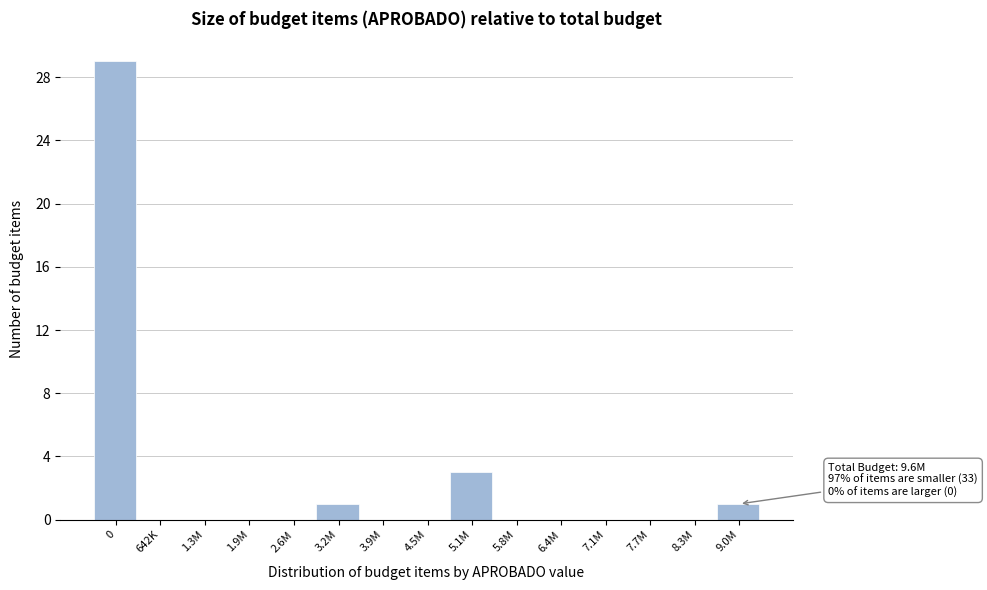

Reading right to left, extract all data points from this chart.

9.0M=1	8.3M=0	7.7M=0	7.1M=0	6.4M=0	5.8M=0	5.1M=3	4.5M=0	3.9M=0	3.2M=1	2.6M=0	1.9M=0	1.3M=0	642K=0	0=29